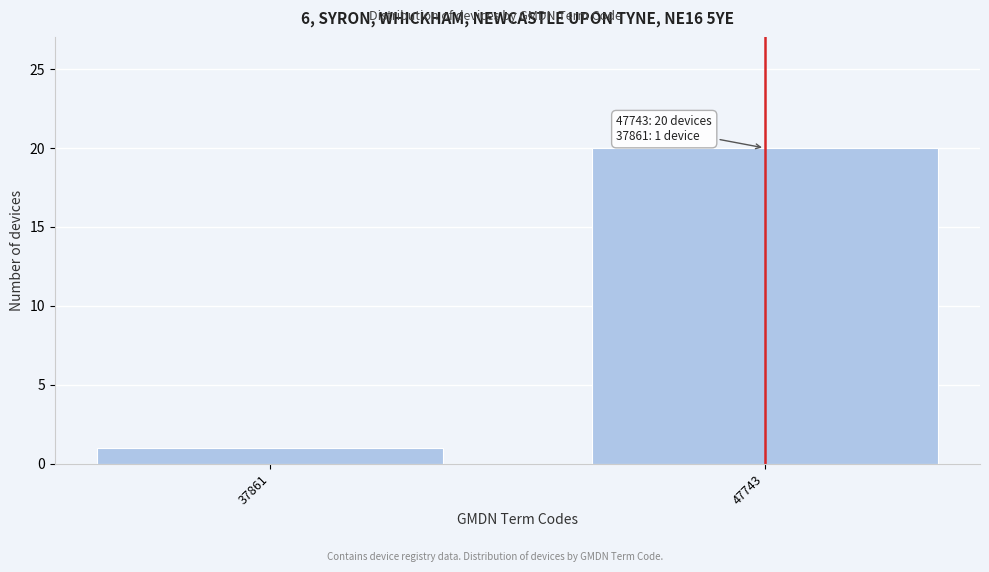

Reading left to right, transcribe all the data shown in this chart.

37861=1	47743=20